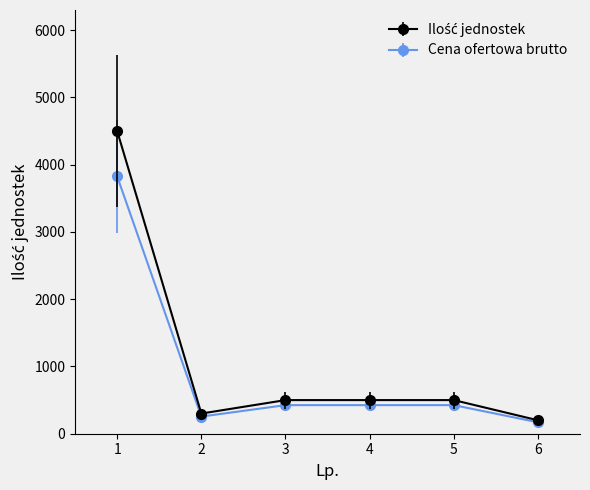

The value of Cena ofertowa brutto at 4 is 425. True or false?

True